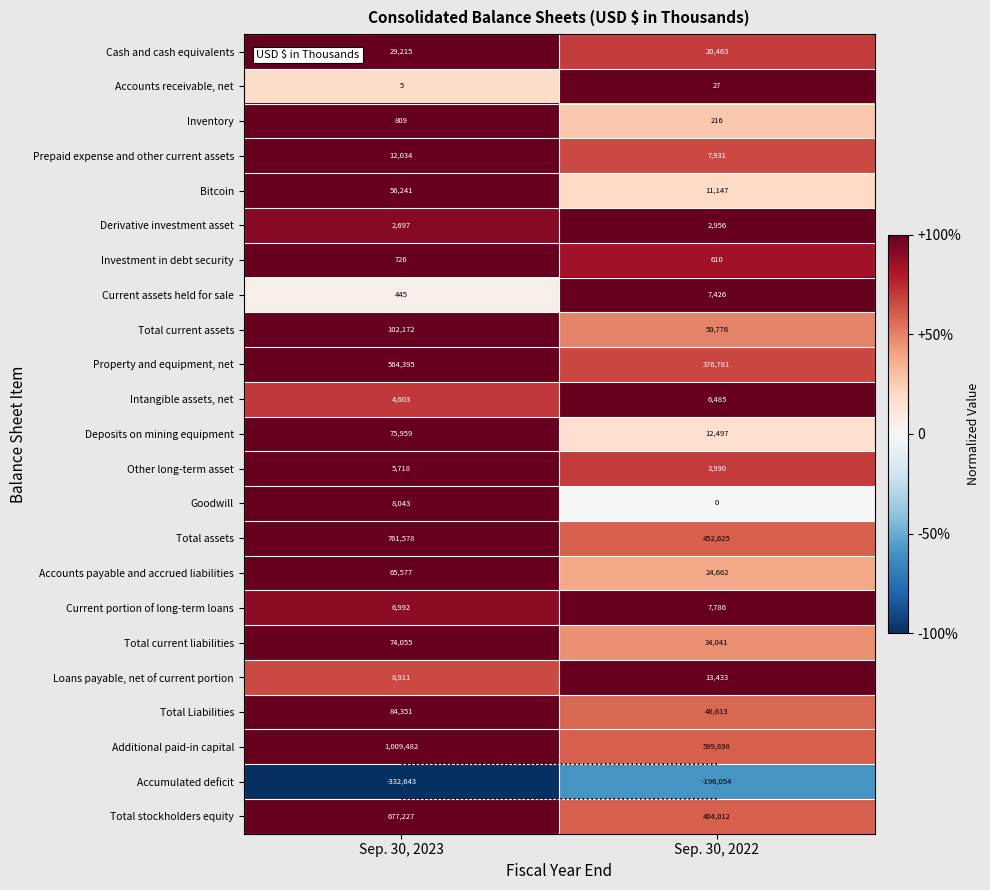

Is the value of Loans payable, net of current portion at Sep. 30, 2023 greater than the value of Total stockholders equity at Sep. 30, 2023?

No